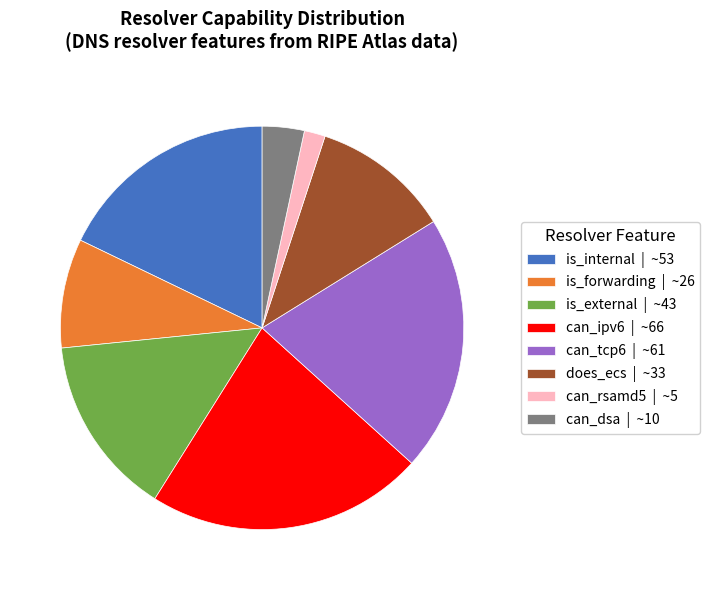

Is the sum of can_dsa | ~10 and is_external | ~43 greater than half?

No